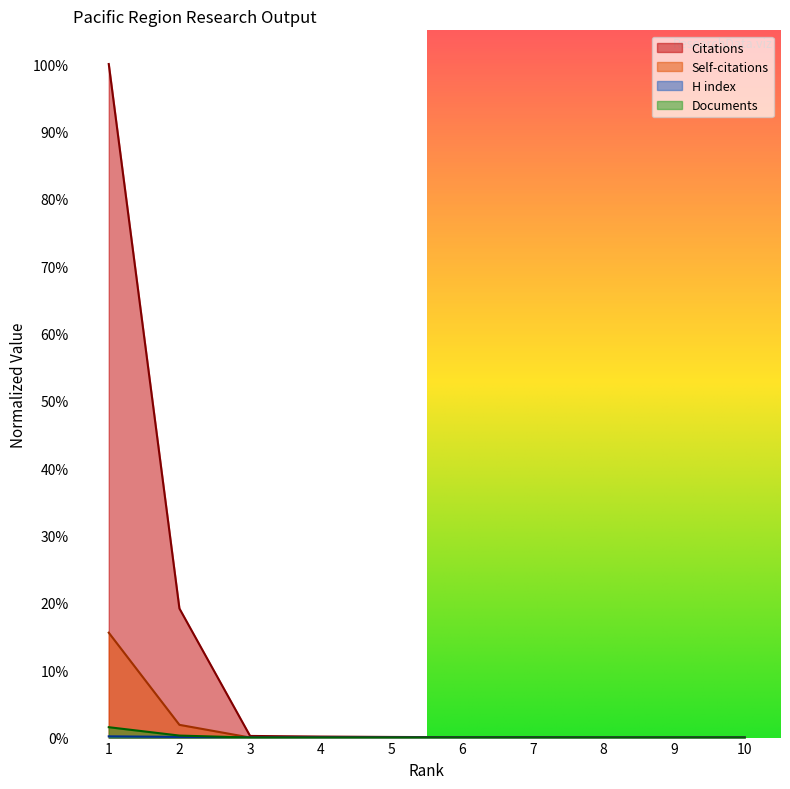

Does the chart display data point markers on the line(s)?

No